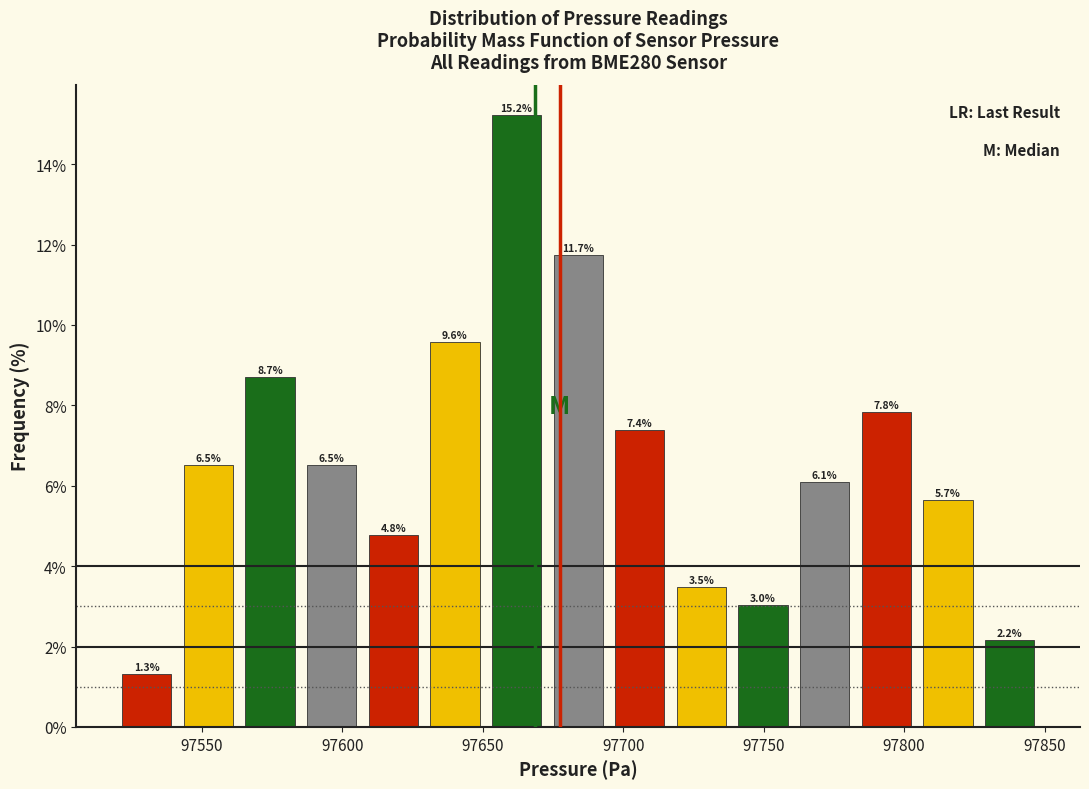

Reading left to right, transcribe this chart: for each bar, give the range it covers on the x-axis and its height. The bar edges are not printed on the chart, so give them approximately, as read against the axis.

97520 to 97540: 1.3
97540 to 97565: 6.5
97565 to 97585: 8.7
97585 to 97605: 6.5
97605 to 97630: 4.8
97630 to 97650: 9.6
97650 to 97675: 15.2
97675 to 97695: 11.7
97695 to 97715: 7.4
97715 to 97740: 3.5
97740 to 97760: 3.0
97760 to 97785: 6.1
97785 to 97805: 7.8
97805 to 97825: 5.7
97825 to 97850: 2.2